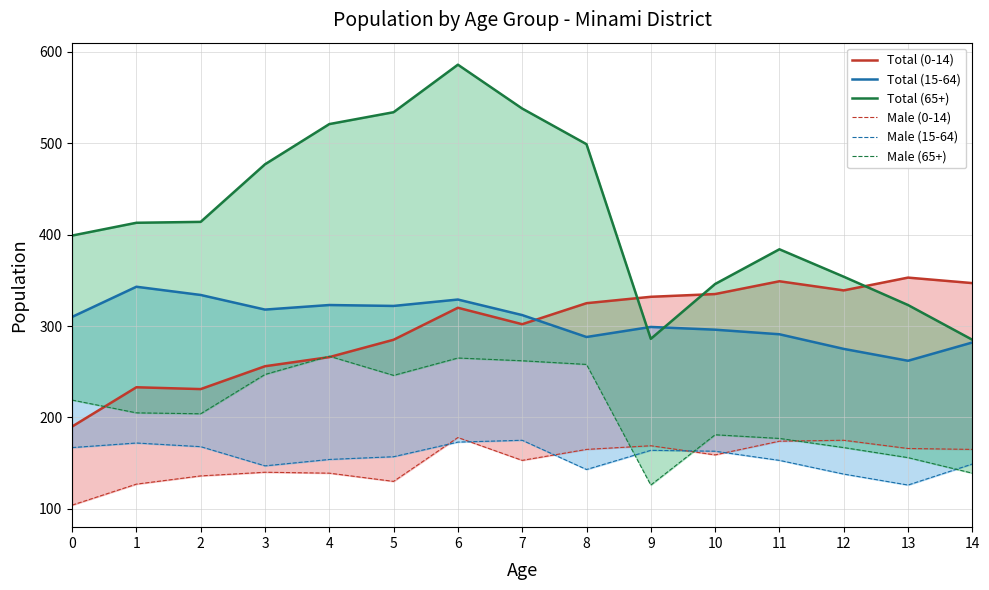

What is the approximate value of Total (0-14) at 2, to the nearest 50?

250